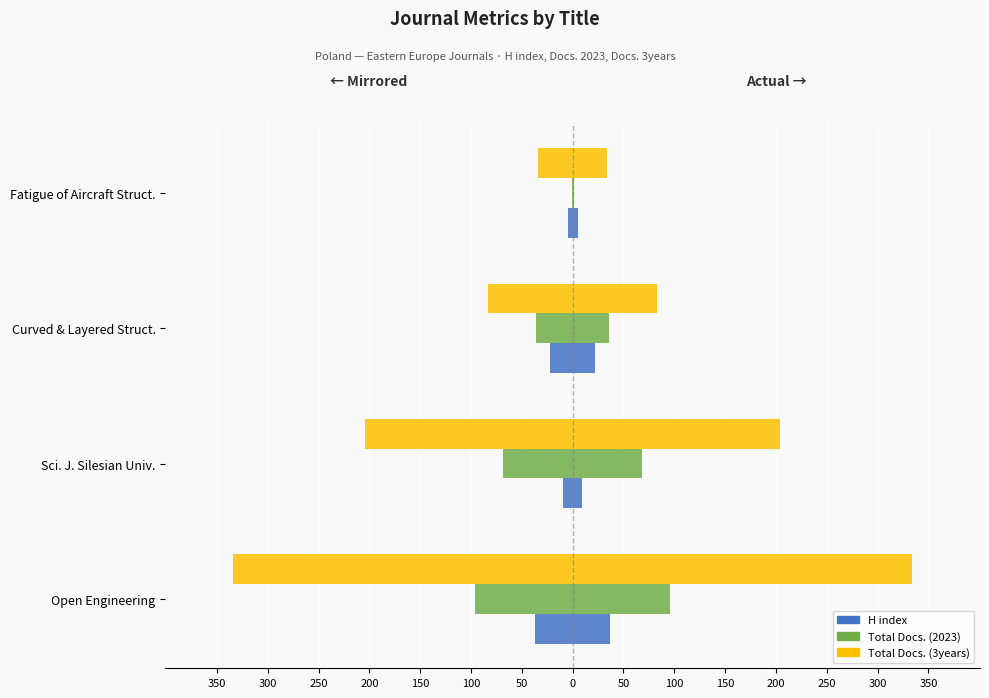

How many data points in H index are less than 22?

2